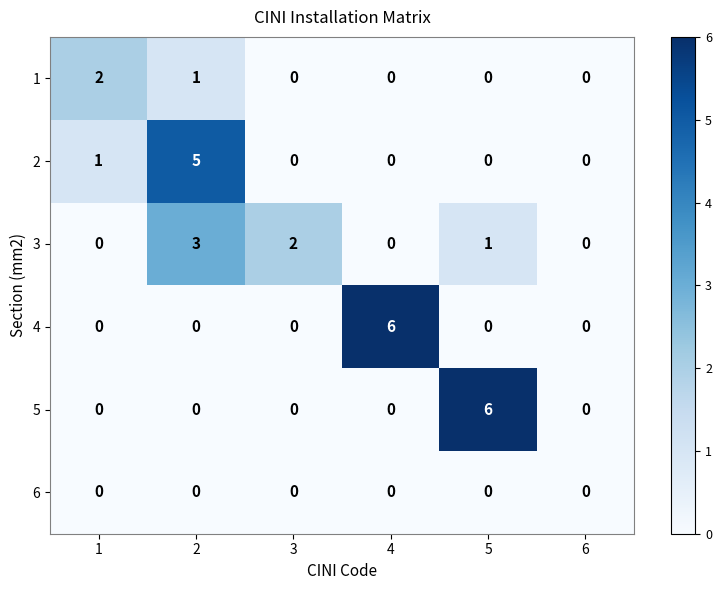

At how many categories does at least one series exceed 4?

3